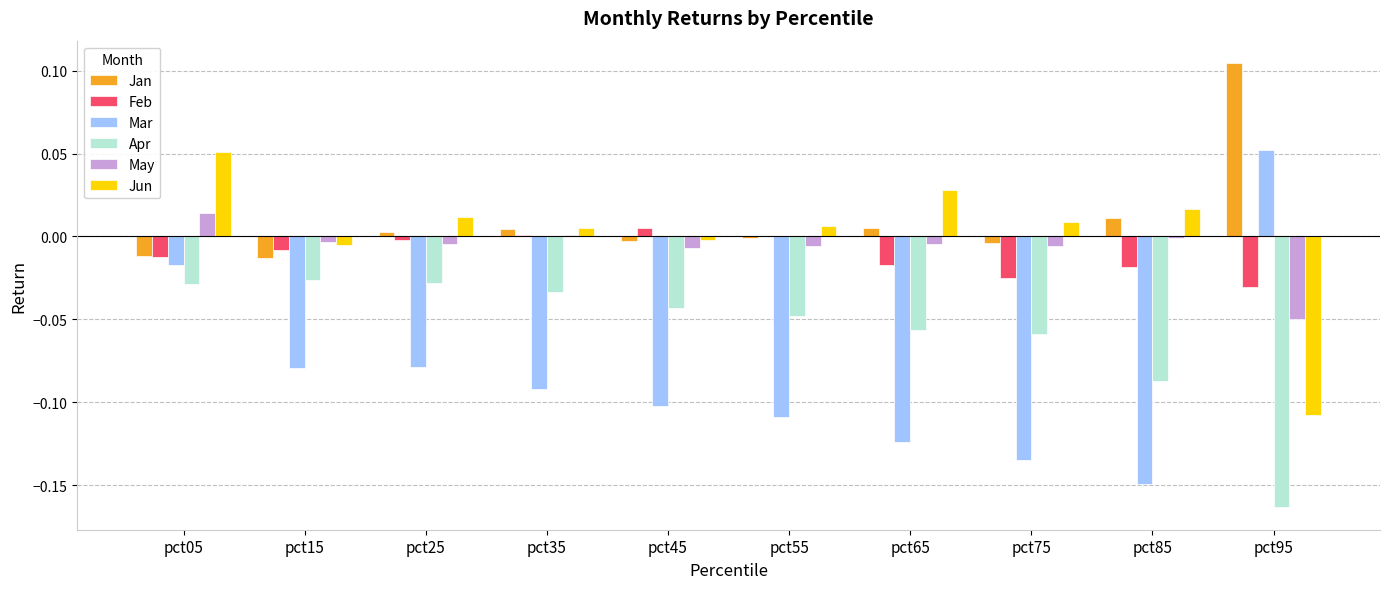

Which series changed the most between pct15 and pct85?

Mar